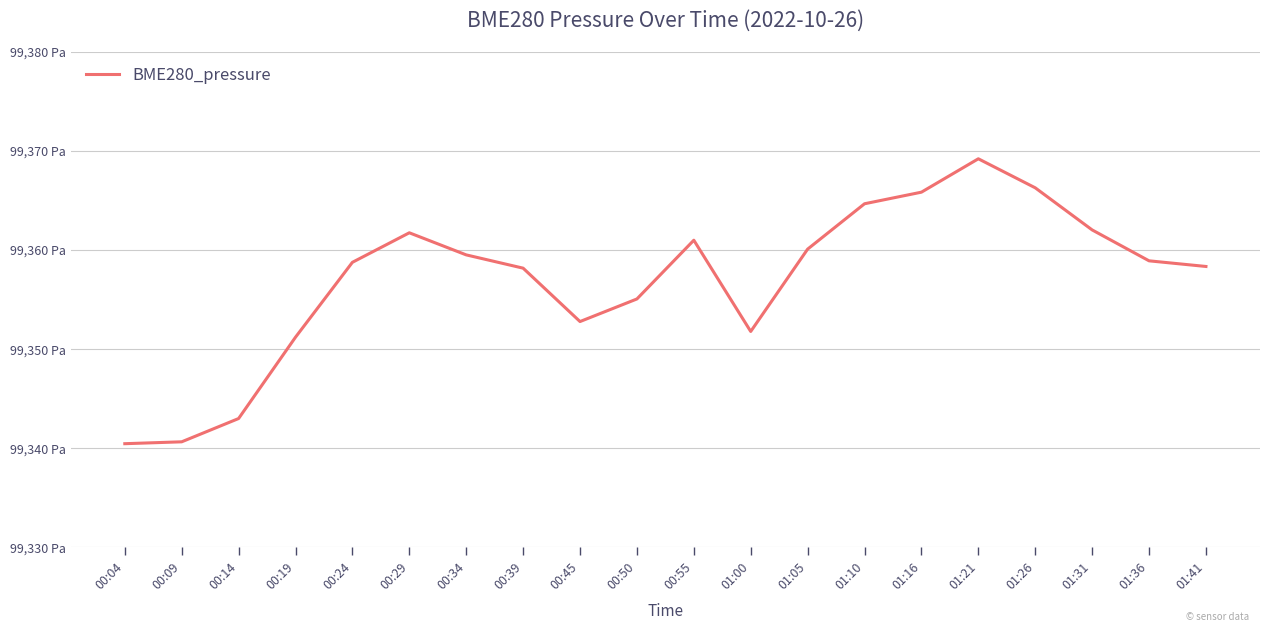

Does the chart display data point markers on the line(s)?

No